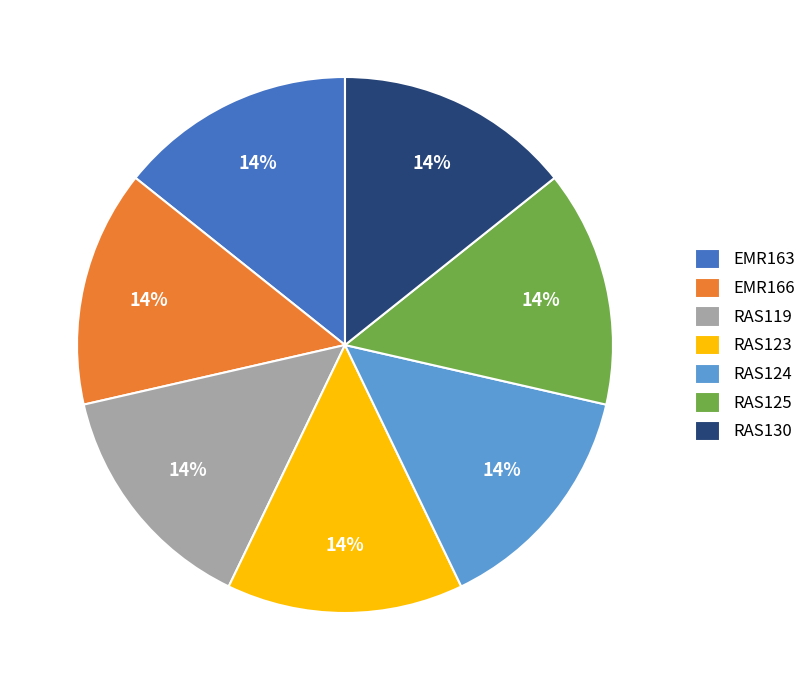

The RAS125 slice represents 8% of the pie. True or false?

False